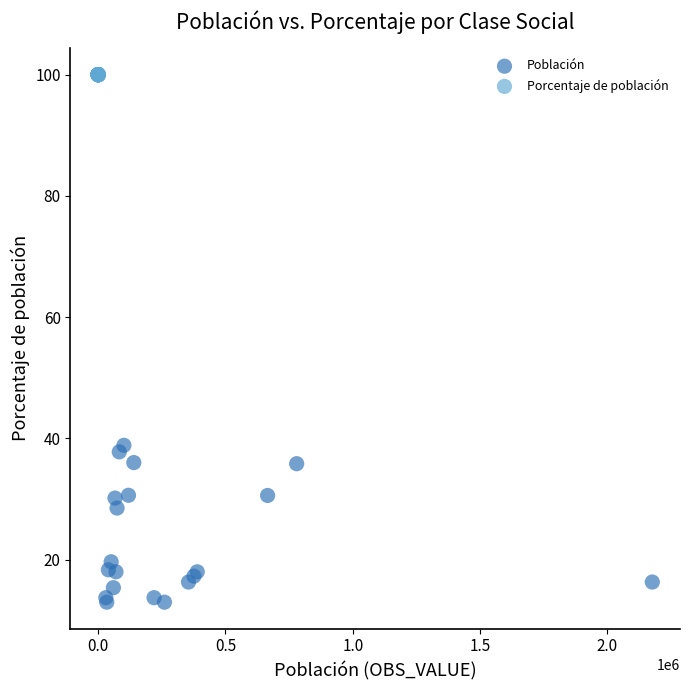

What are all the series names shown in the legend?

Población, Porcentaje de población